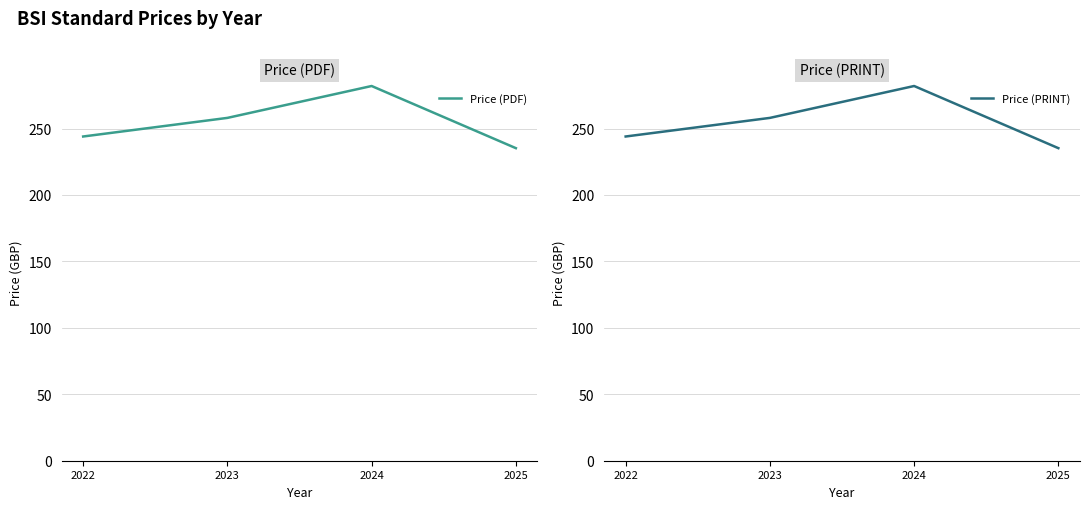

The value of Price (PDF) at 2025 is 417.2. True or false?

False